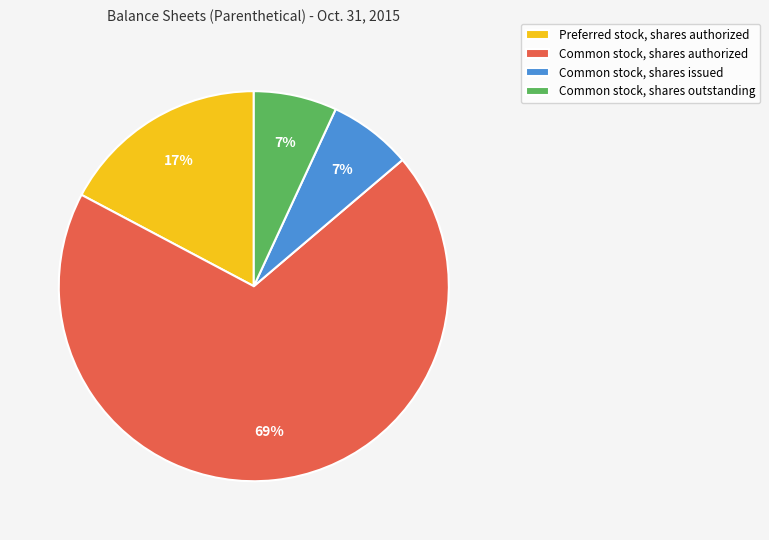

Which slice is the largest?

Common stock, shares authorized